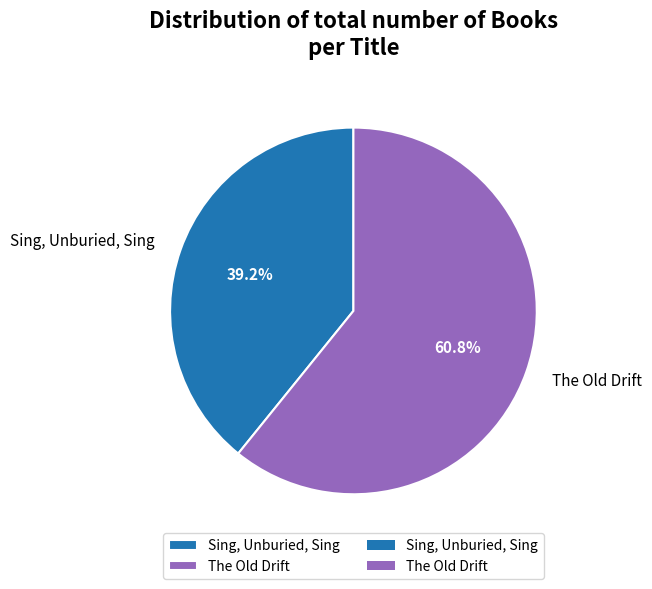

To the nearest percent, what is the combined percentage of The Old Drift and Sing, Unburied, Sing?

100%